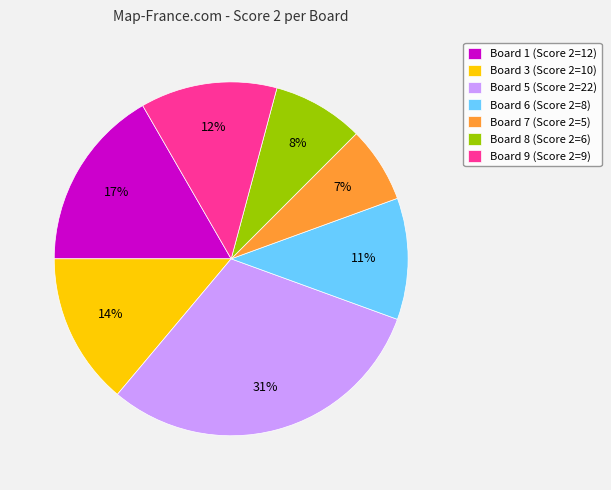

How many slices are in this pie chart?

7